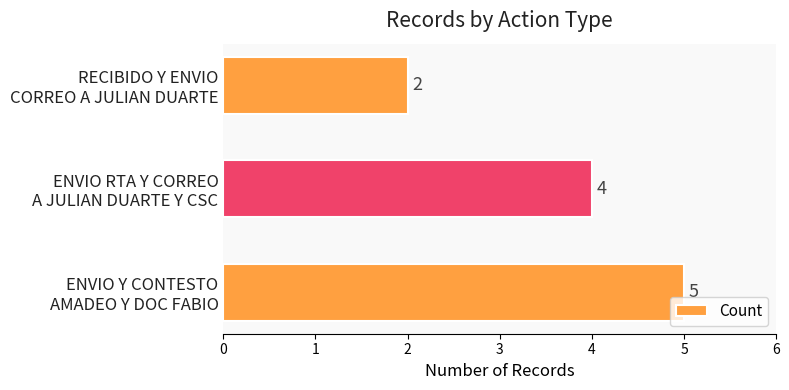

Rank the categories by value from lowest to highest.

RECIBIDO Y ENVIO
CORREO A JULIAN DUARTE, ENVIO RTA Y CORREO
A JULIAN DUARTE Y CSC, ENVIO Y CONTESTO
AMADEO Y DOC FABIO